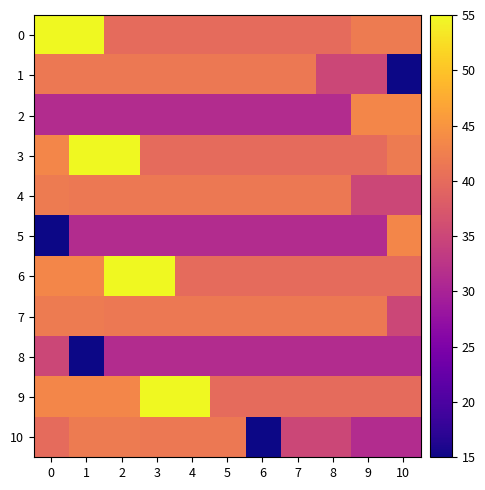

Reading right to left, what are all the values shown in this chart?

0: 10=41.9	9=41.9	8=40.0	7=40.0	6=40.0	5=40.0	4=40.0	3=40.0	2=40.0	1=55.0	0=55.0
1: 10=15.0	9=35.1	8=35.1	7=41.6	6=41.6	5=41.6	4=41.6	3=41.6	2=41.6	1=41.6	0=41.6
2: 10=43.3	9=43.3	8=31.4	7=31.4	6=31.4	5=31.4	4=31.4	3=31.4	2=31.4	1=31.4	0=31.4
3: 10=41.9	9=40.0	8=40.0	7=40.0	6=40.0	5=40.0	4=40.0	3=40.0	2=55.0	1=55.0	0=43.3
4: 10=35.1	9=35.1	8=41.6	7=41.6	6=41.6	5=41.6	4=41.6	3=41.6	2=41.6	1=41.6	0=41.9
5: 10=43.3	9=31.4	8=31.4	7=31.4	6=31.4	5=31.4	4=31.4	3=31.4	2=31.4	1=31.4	0=15.0
6: 10=40.0	9=40.0	8=40.0	7=40.0	6=40.0	5=40.0	4=40.0	3=55.0	2=55.0	1=43.3	0=43.3
7: 10=35.1	9=41.6	8=41.6	7=41.6	6=41.6	5=41.6	4=41.6	3=41.6	2=41.6	1=41.9	0=41.9
8: 10=31.4	9=31.4	8=31.4	7=31.4	6=31.4	5=31.4	4=31.4	3=31.4	2=31.4	1=15.0	0=35.1
9: 10=40.0	9=40.0	8=40.0	7=40.0	6=40.0	5=40.0	4=55.0	3=55.0	2=43.3	1=43.3	0=43.3
10: 10=31.4	9=31.4	8=35.1	7=35.1	6=15.0	5=41.6	4=41.6	3=41.6	2=41.9	1=41.9	0=40.0